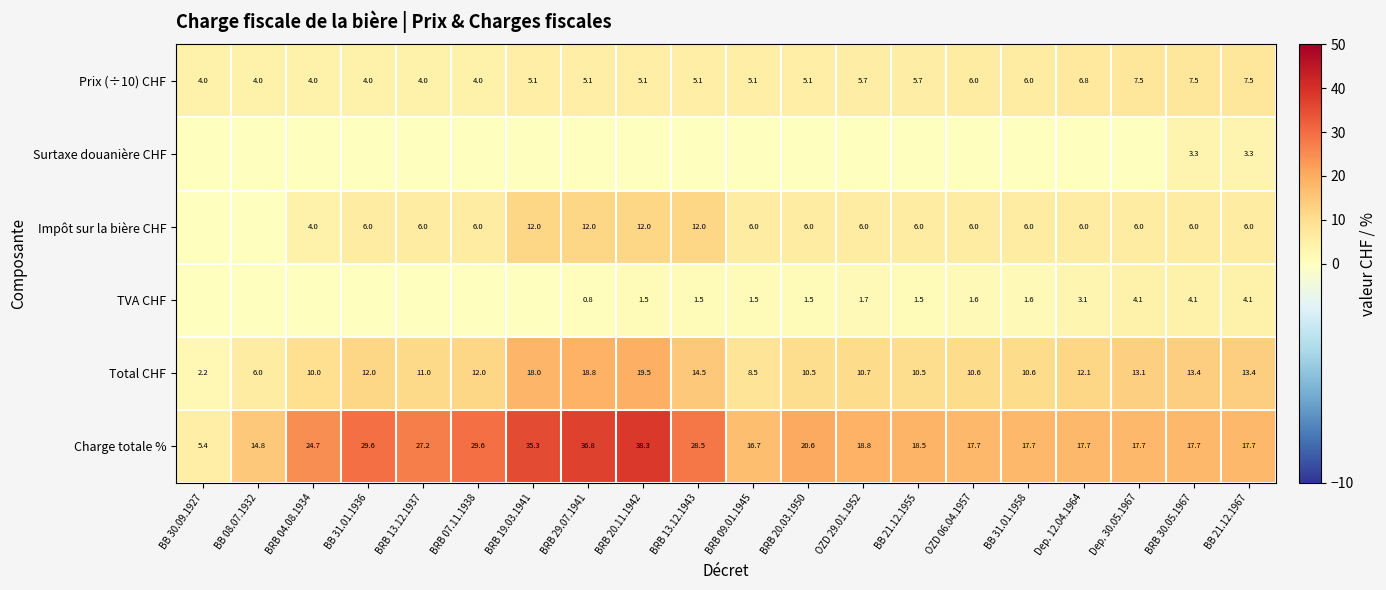

Which category has the lowest value in the Charge totale % series?

BB 30.09.1927